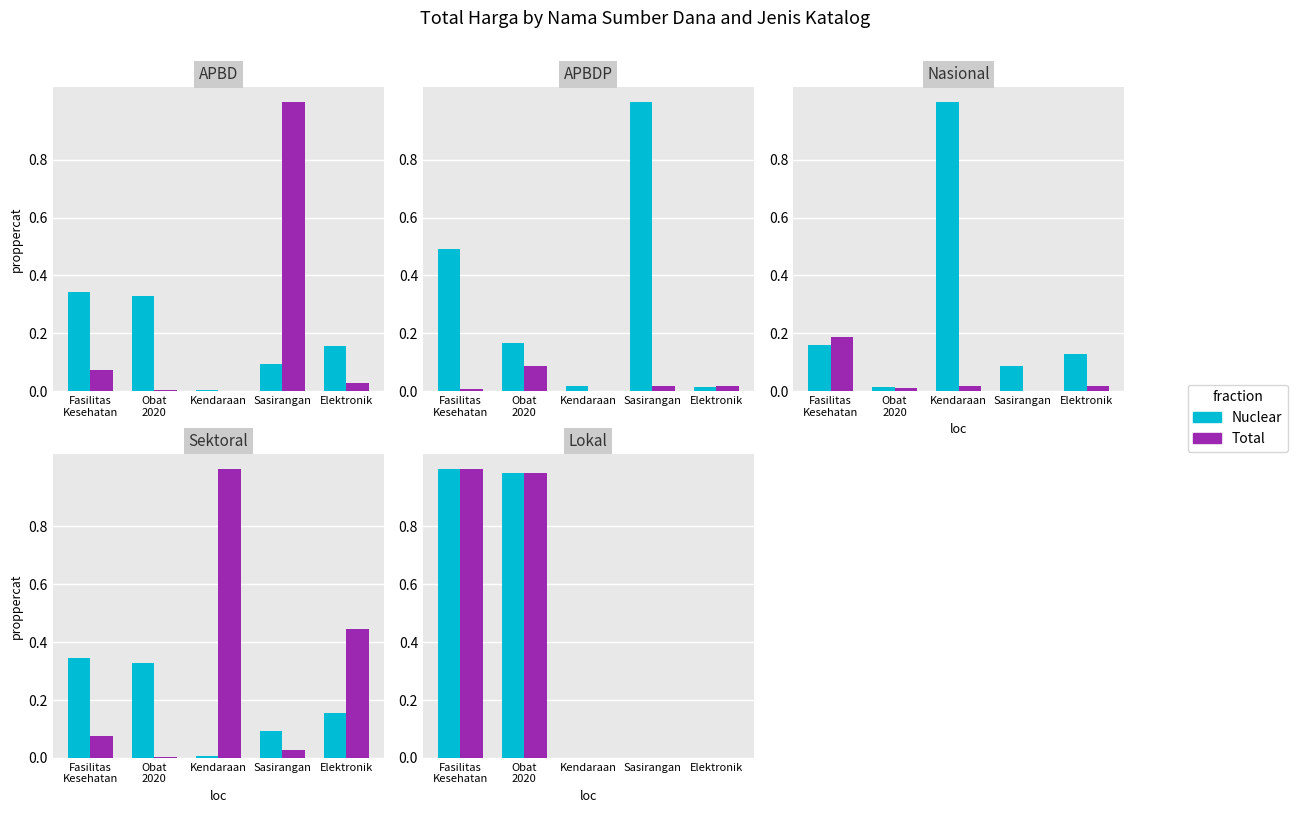

What position from the left is Kendaraan?

3